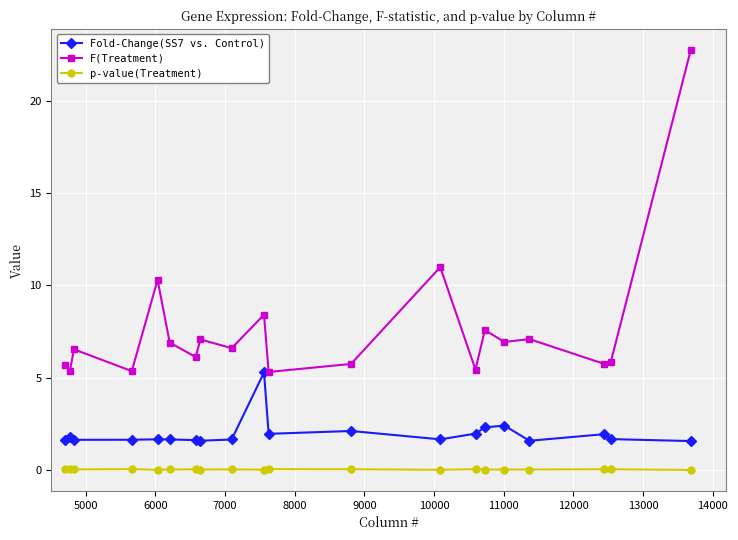

At how many categories does at least one series exceed 1?

20